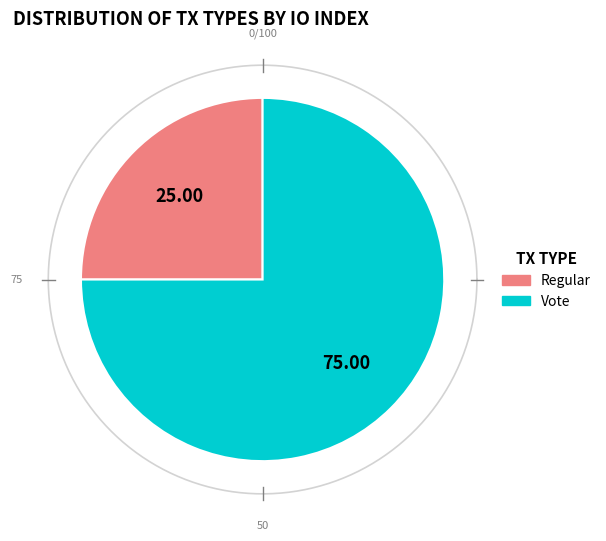

To the nearest percent, what is the combined percentage of Vote and Regular?

100%